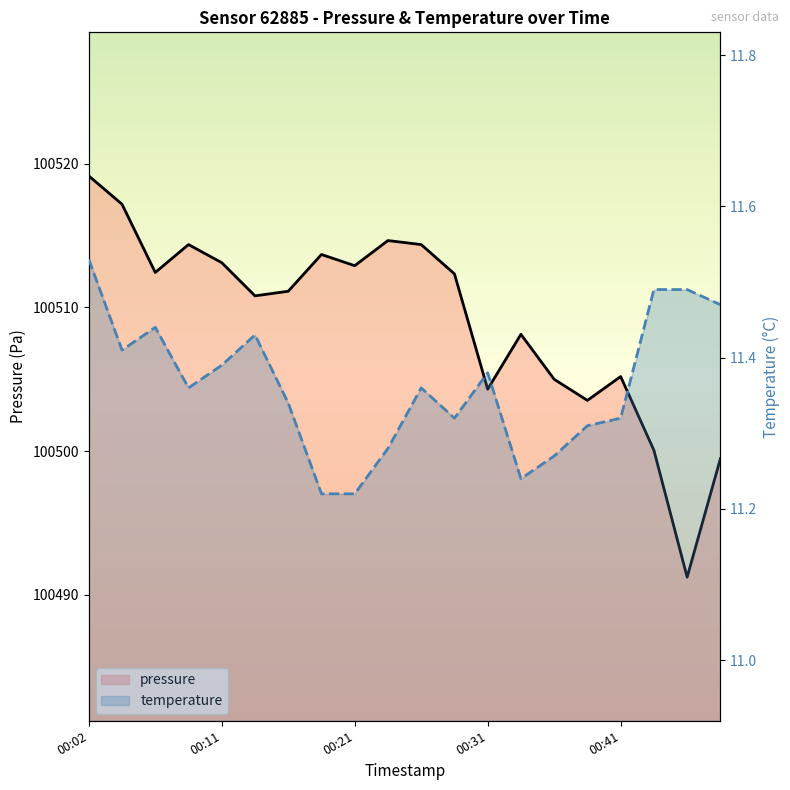

Is it true that pressure equals 174702.1 at 00:31?

False